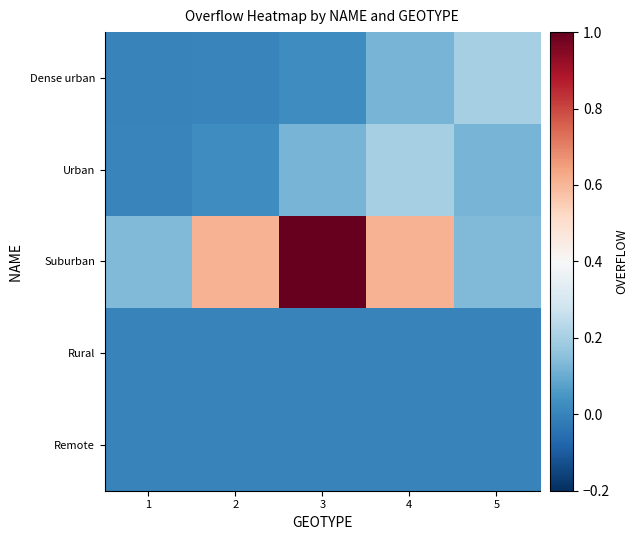

What is the spread (max minus min) of values at 1?

0.1